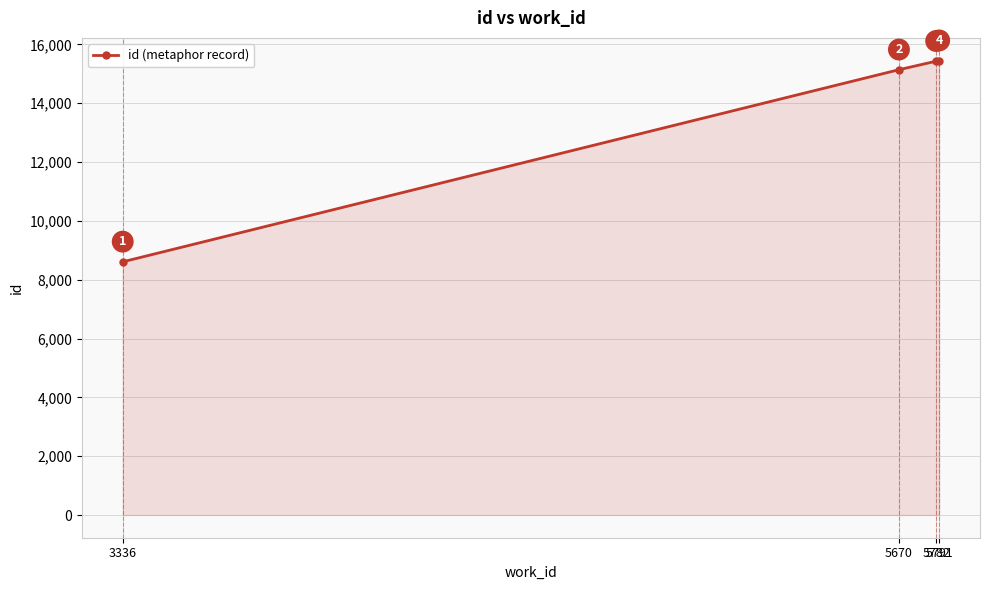

What is the difference between the maximum and minimum values?

6840